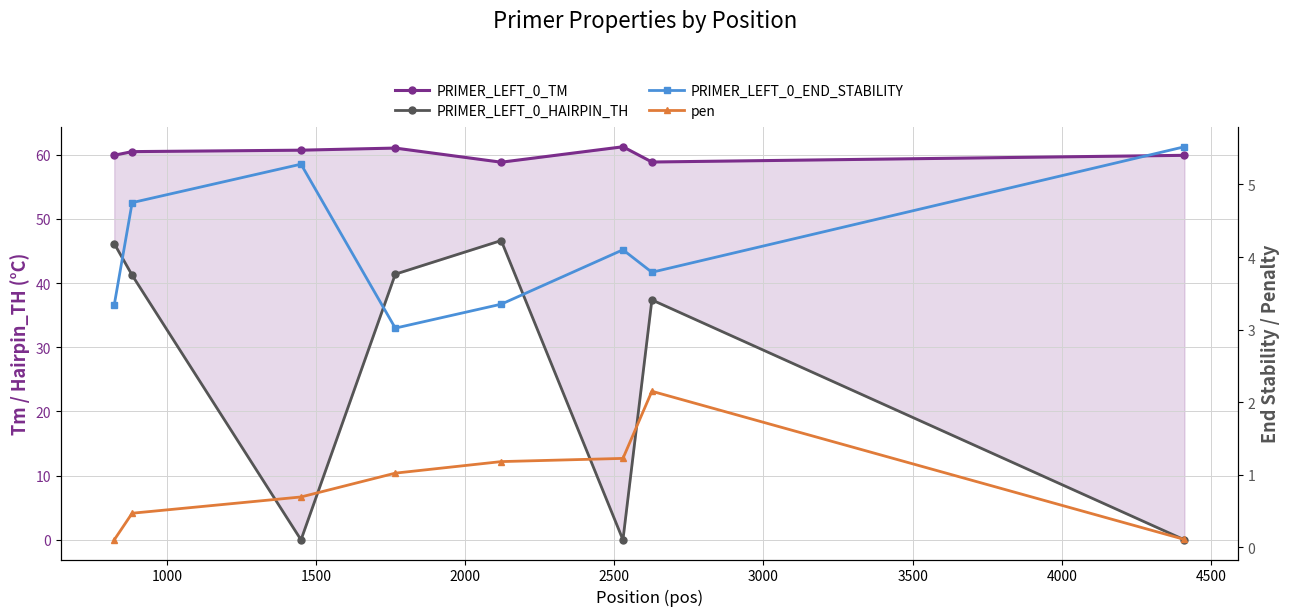

What are all the series names shown in the legend?

PRIMER_LEFT_0_TM, PRIMER_LEFT_0_HAIRPIN_TH, PRIMER_LEFT_0_END_STABILITY, pen